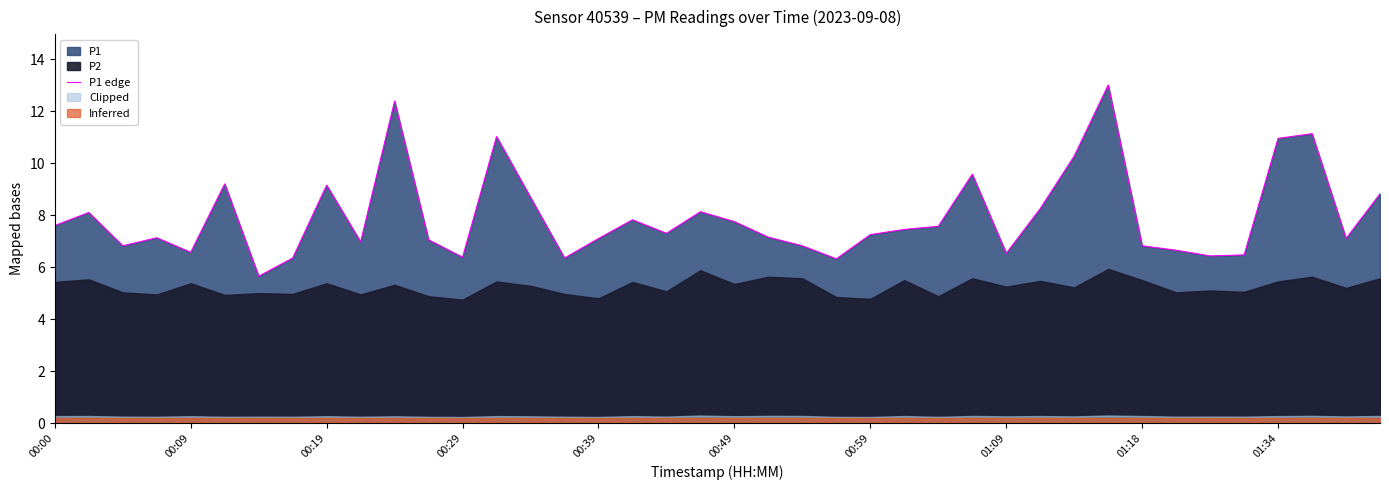

What is the maximum value for P1 edge?

13.0